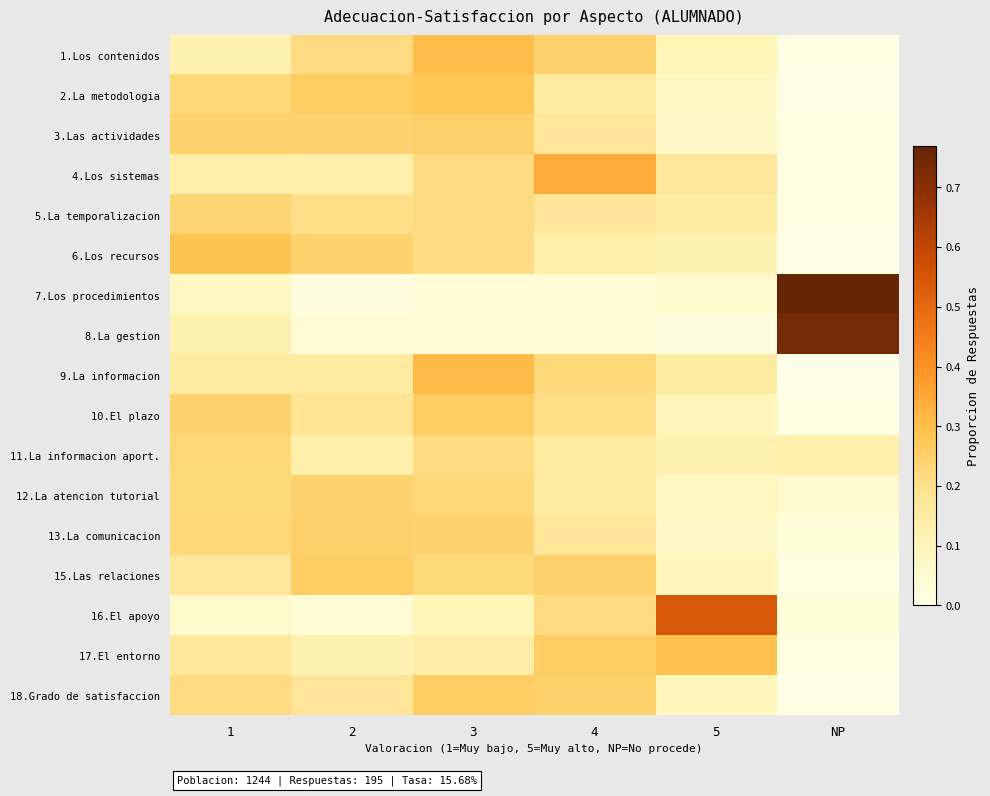

What is the total value across all series at 3?

3.5